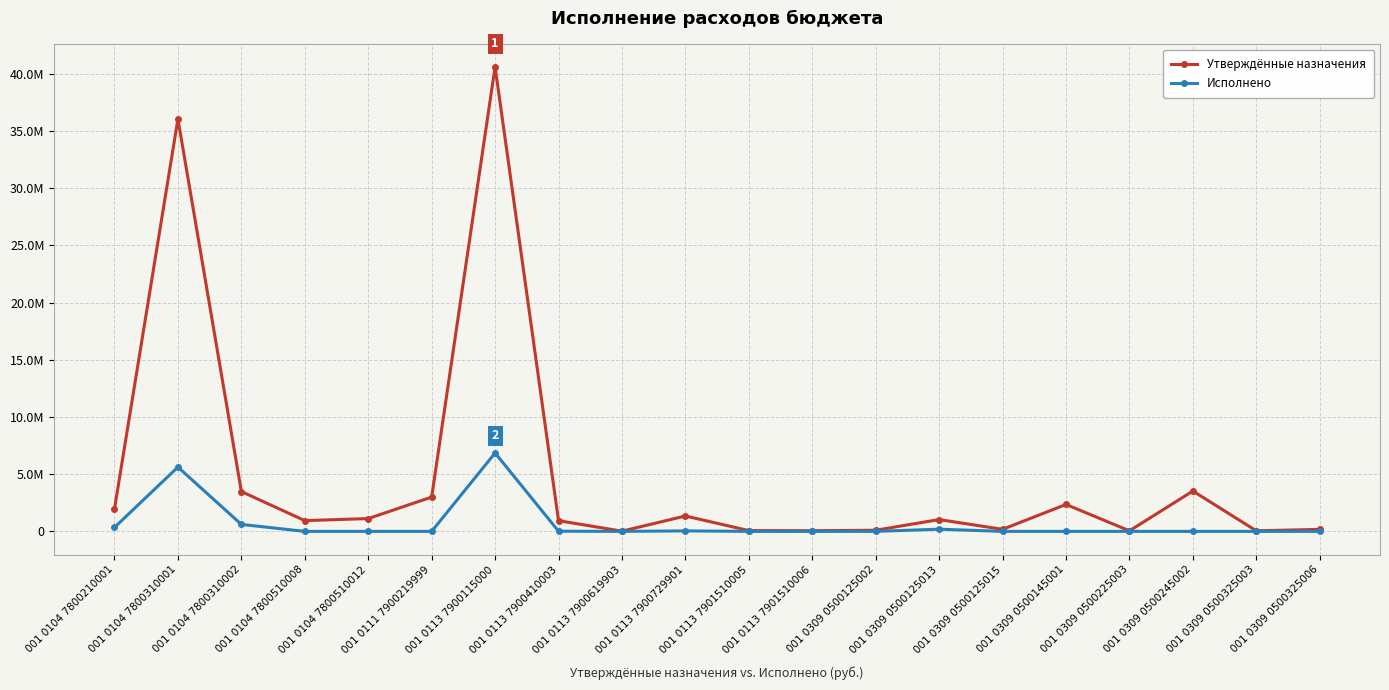

Does the chart have visible grid lines?

Yes